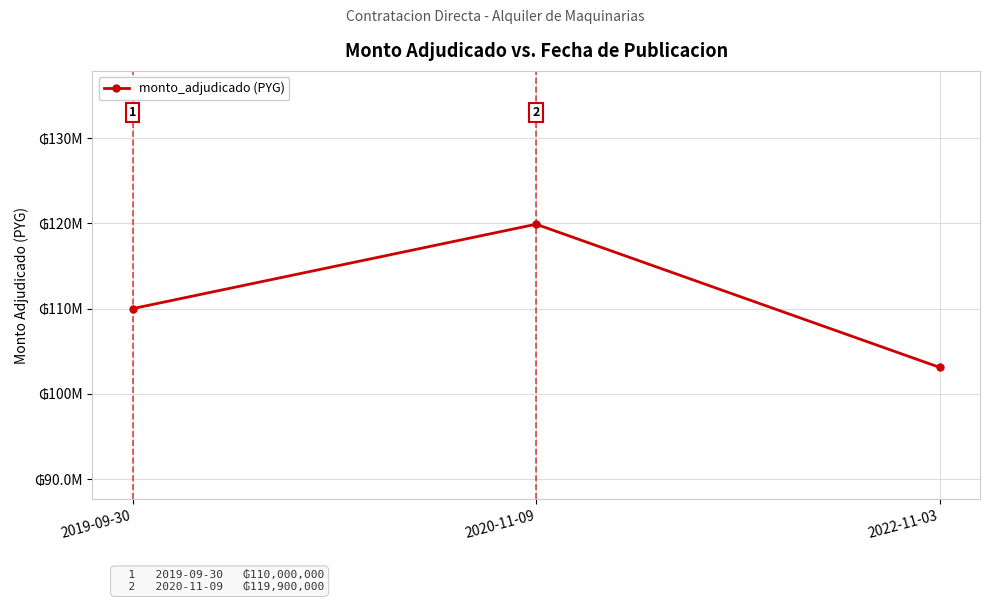

Is this an area chart (filled region under the line)?

No